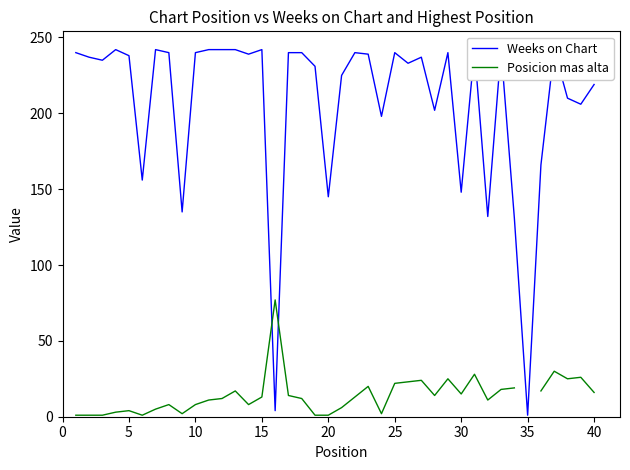

True or false: Weeks on Chart and Posicion mas alta cross at least once.

True